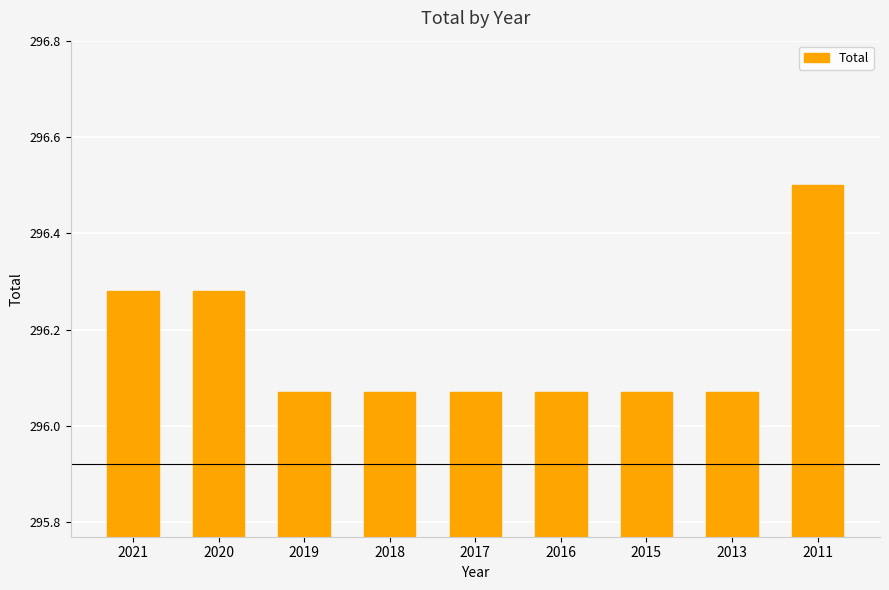

The value at 2017 is 404.9. True or false?

False